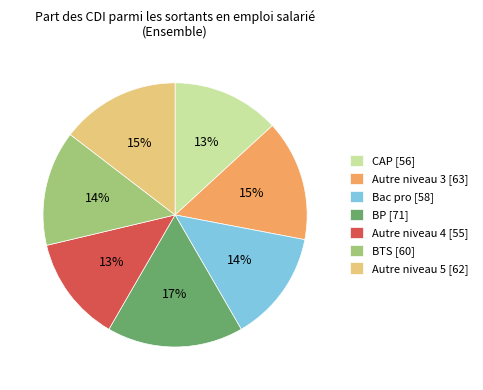

Does any single category account for the majority?

No